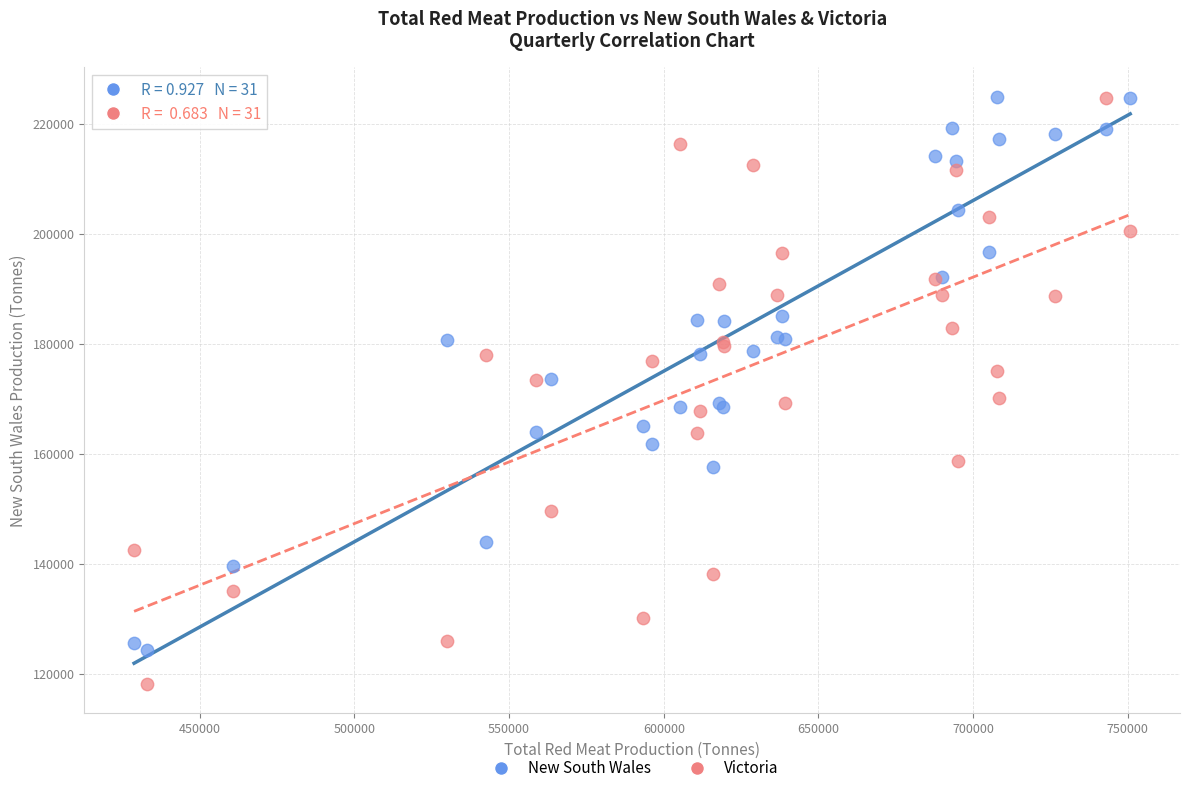

Which series has the widest spread of Y values?

Victoria